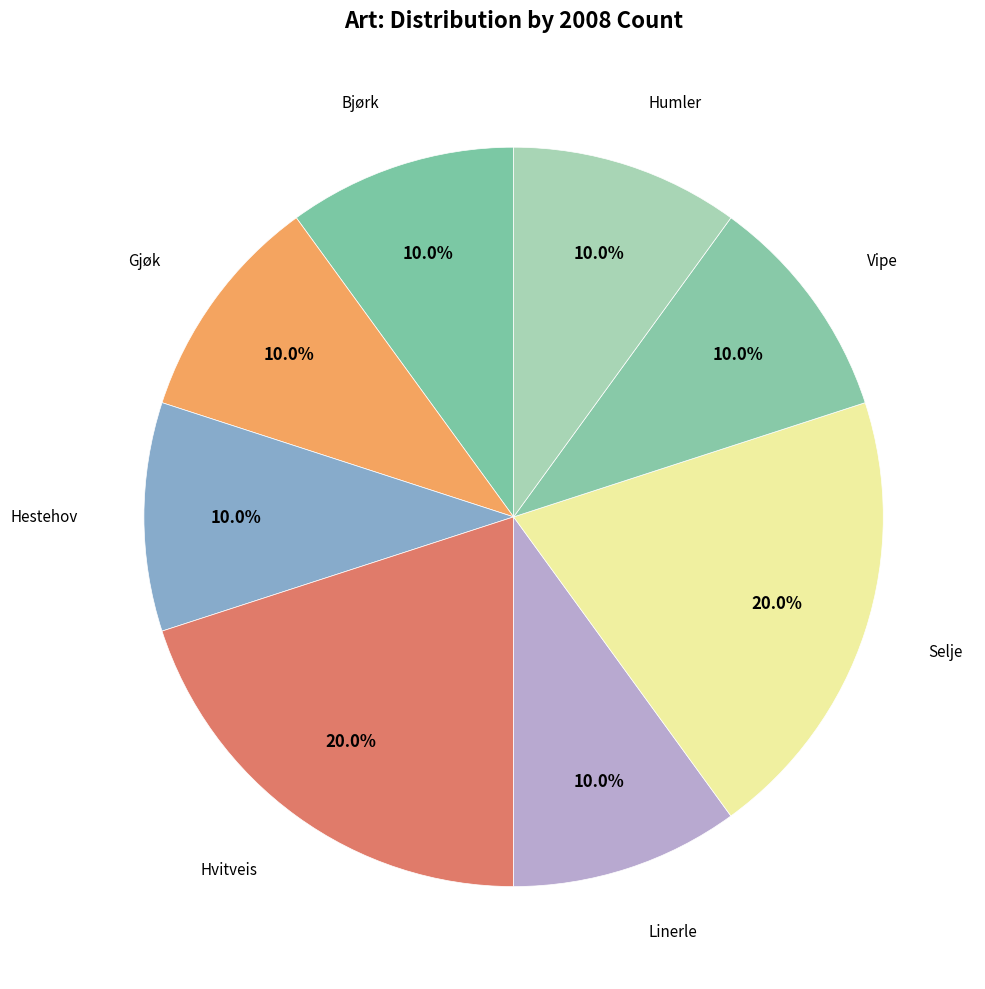

Is there any slice that represents more than half of the pie?

No